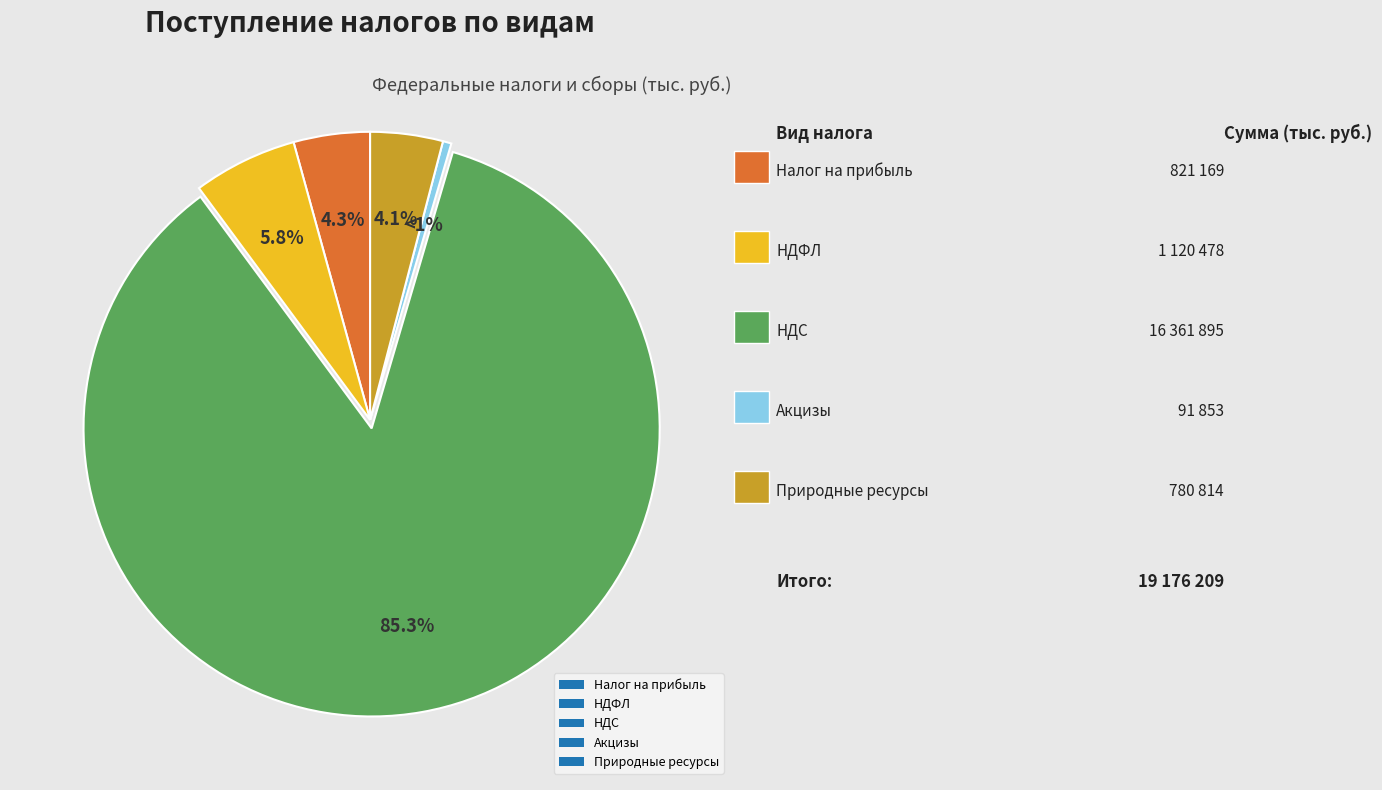

How many slices are in this pie chart?

5